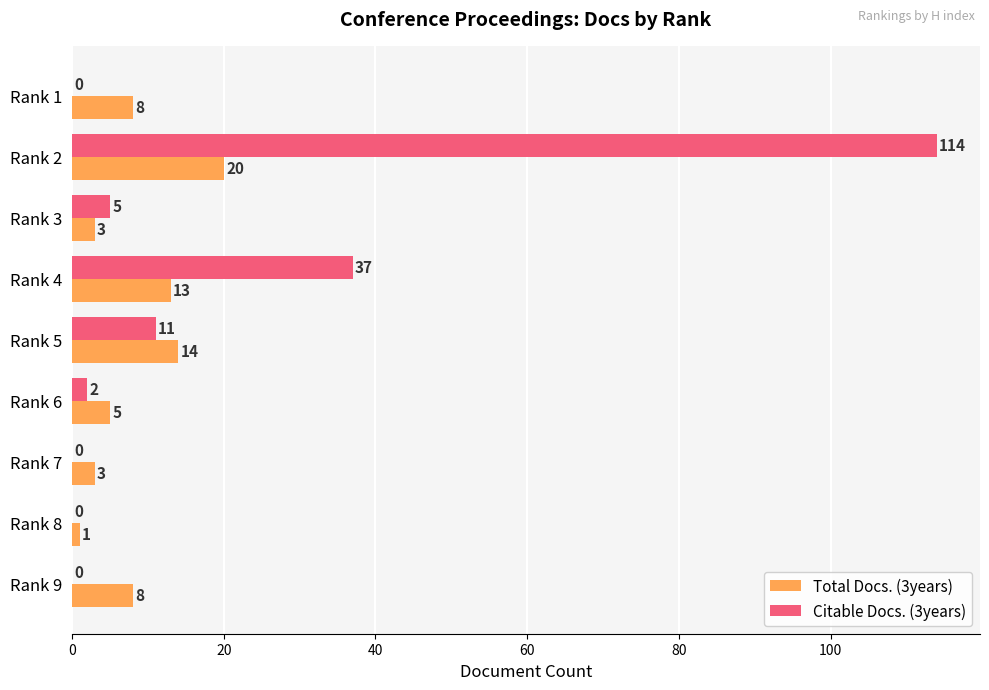

At which category is the sum across all series the highest?

Rank 2